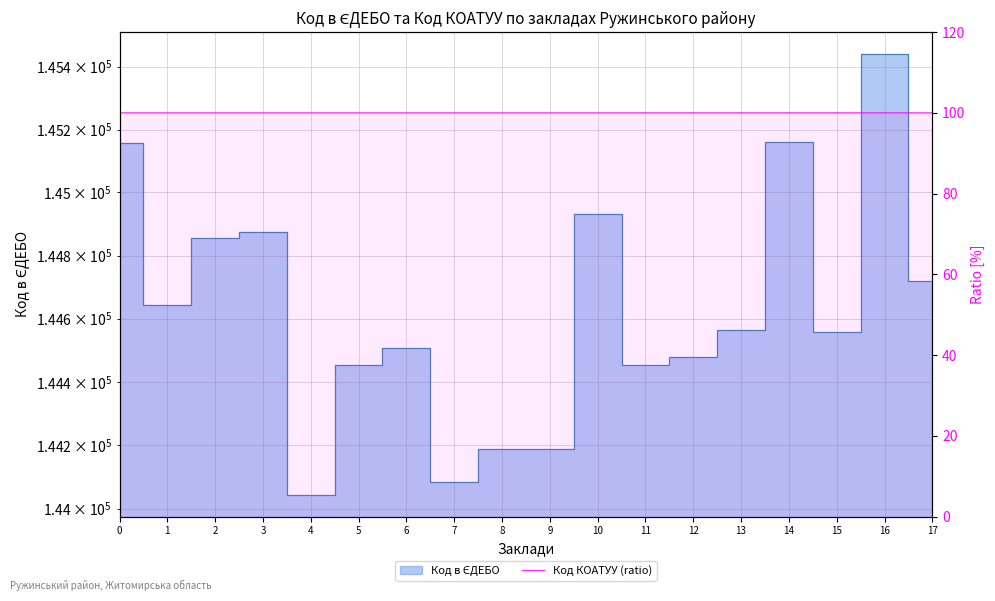

Does the chart display data point markers on the line(s)?

No